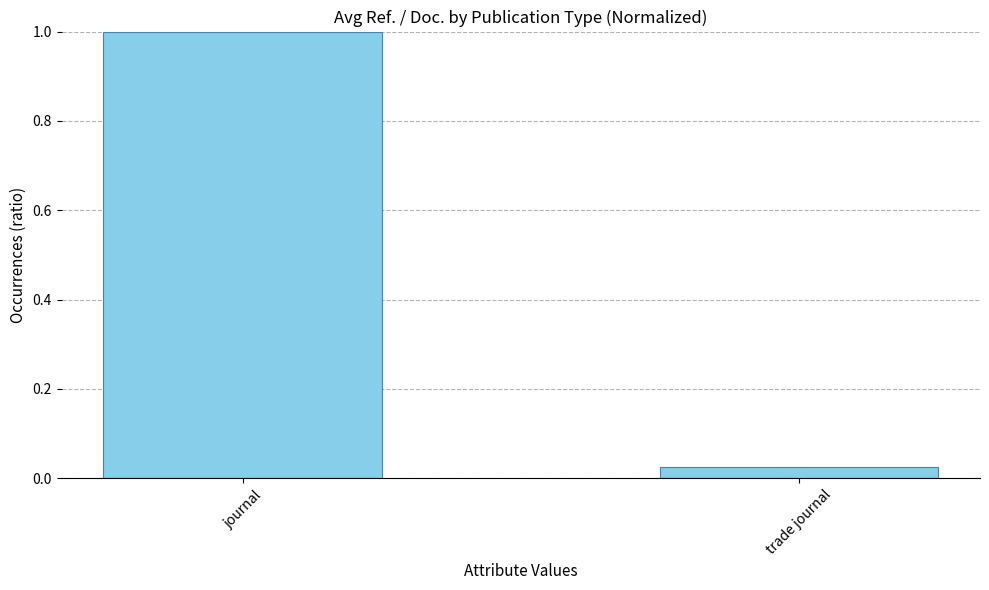

What is the greatest value displayed?

1.0